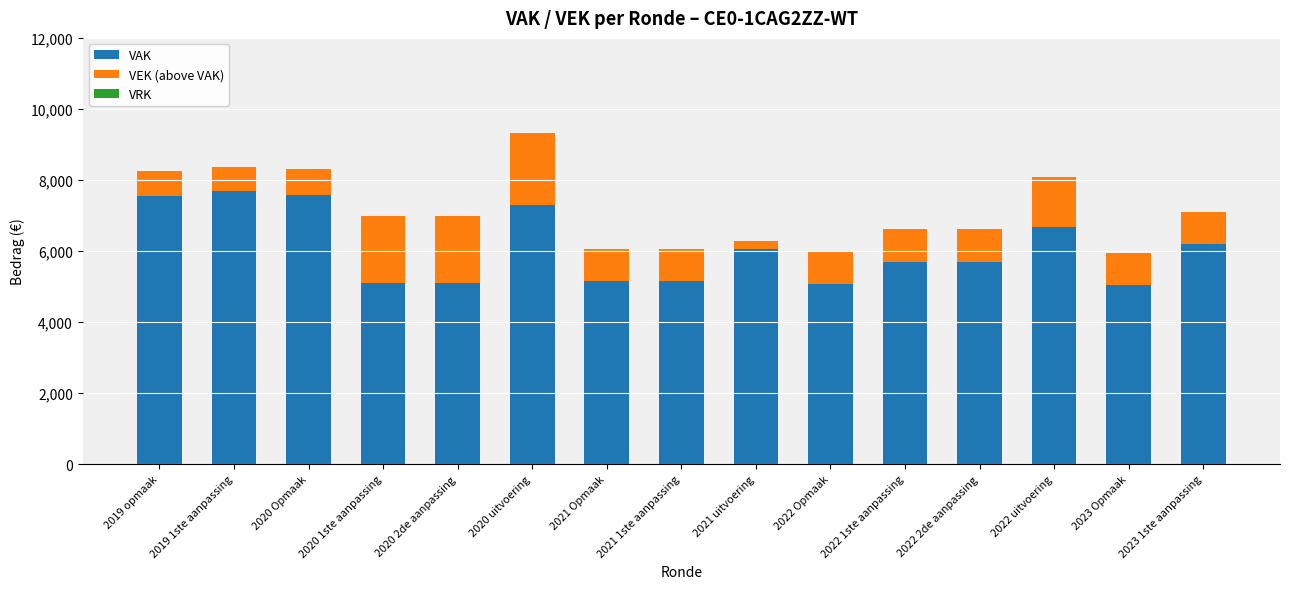

The value of VAK at 2023 Opmaak is 5050. True or false?

True